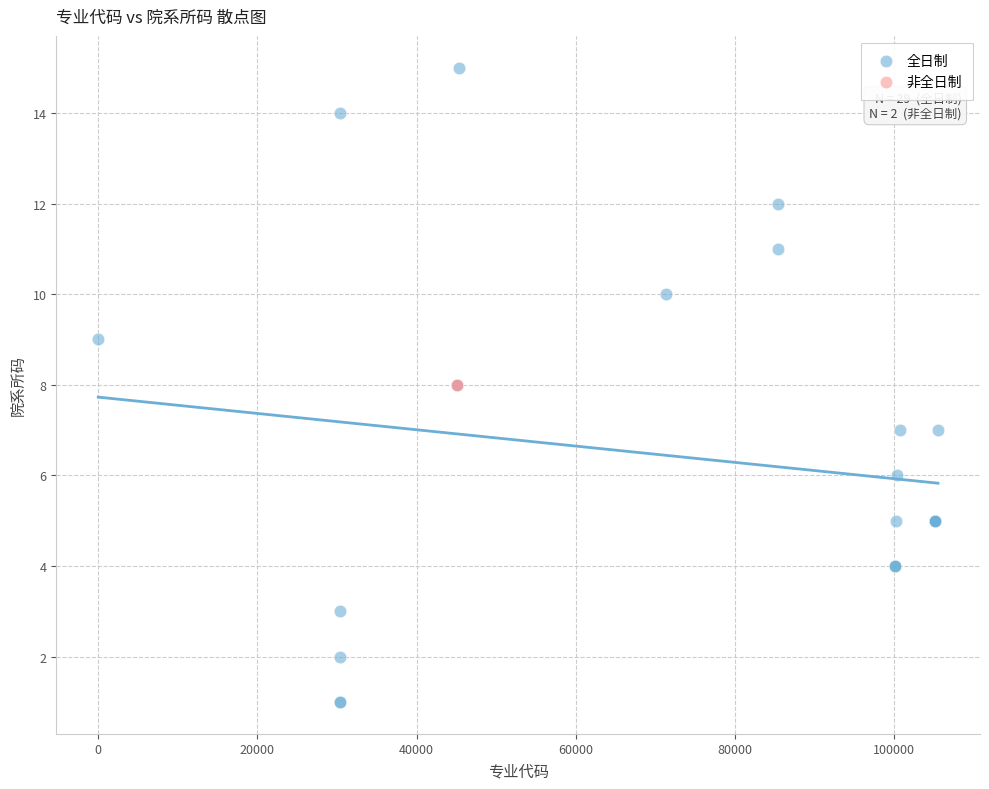

What are all the series names shown in the legend?

全日制, 非全日制